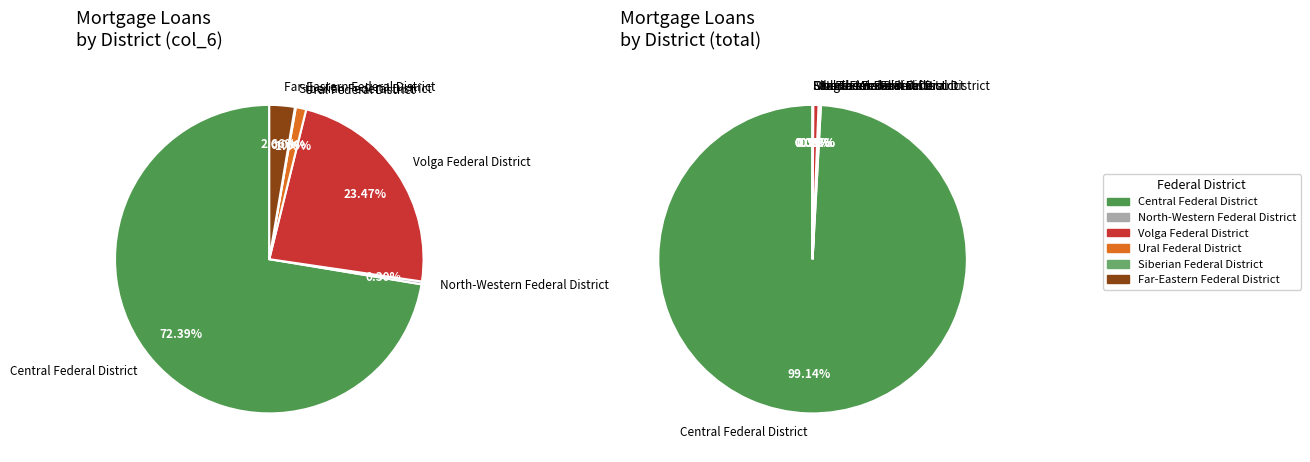

Is Central Federal District the majority of the pie?

Yes